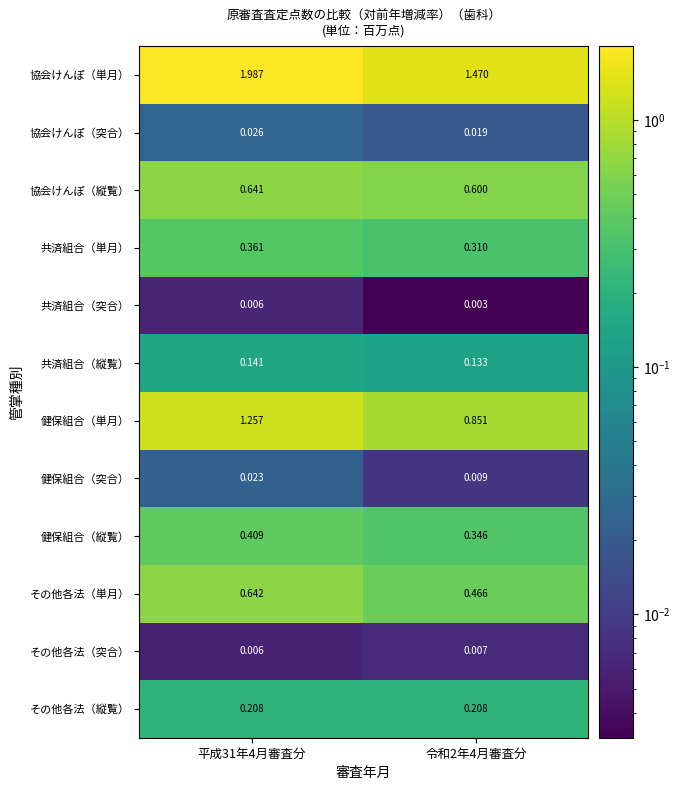

Between 平成31年4月審査分 and 令和2年4月審査分, which series saw the biggest shift?

協会けんぽ（単月）